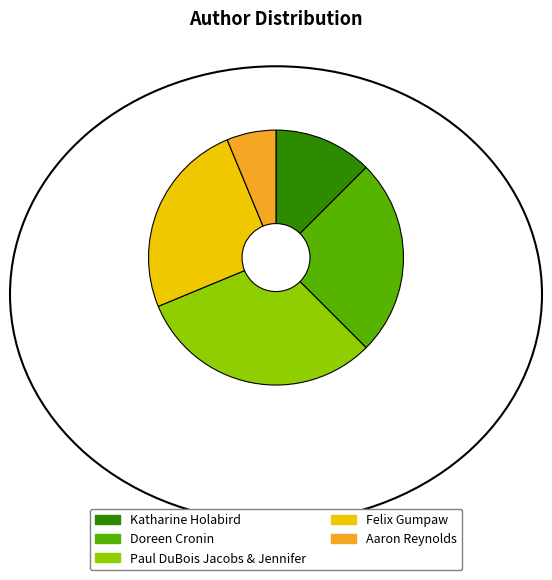

Is the sum of Doreen Cronin and Aaron Reynolds greater than half?

No